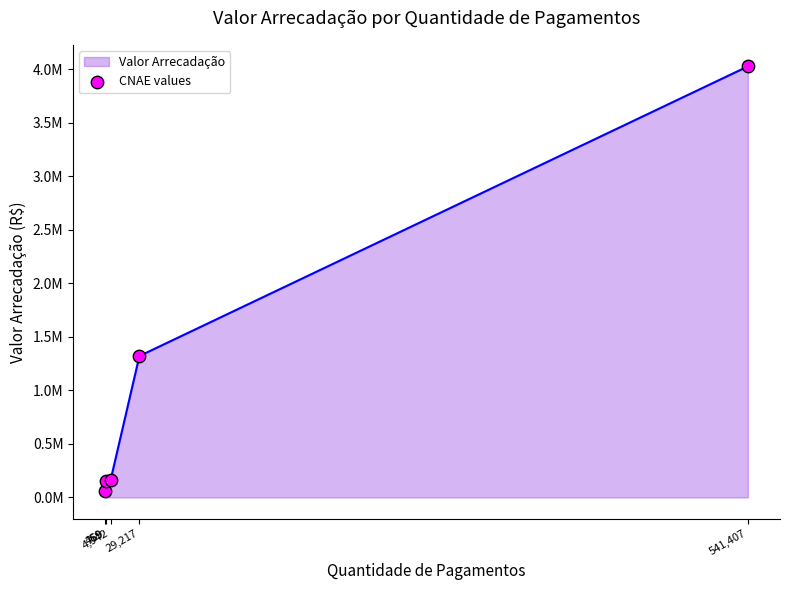

Does the chart have visible grid lines?

No